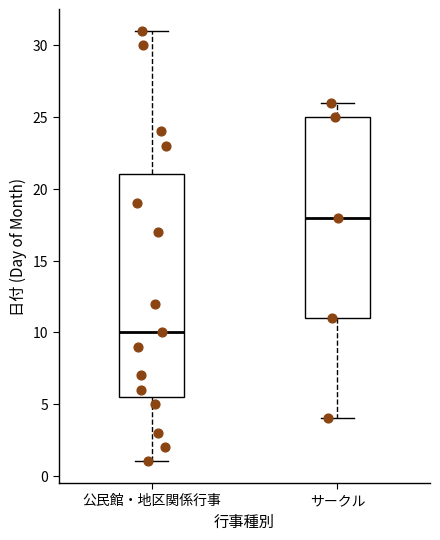

Which box is the tallest, from its lower edge to its upper edge?

公民館・地区関係行事